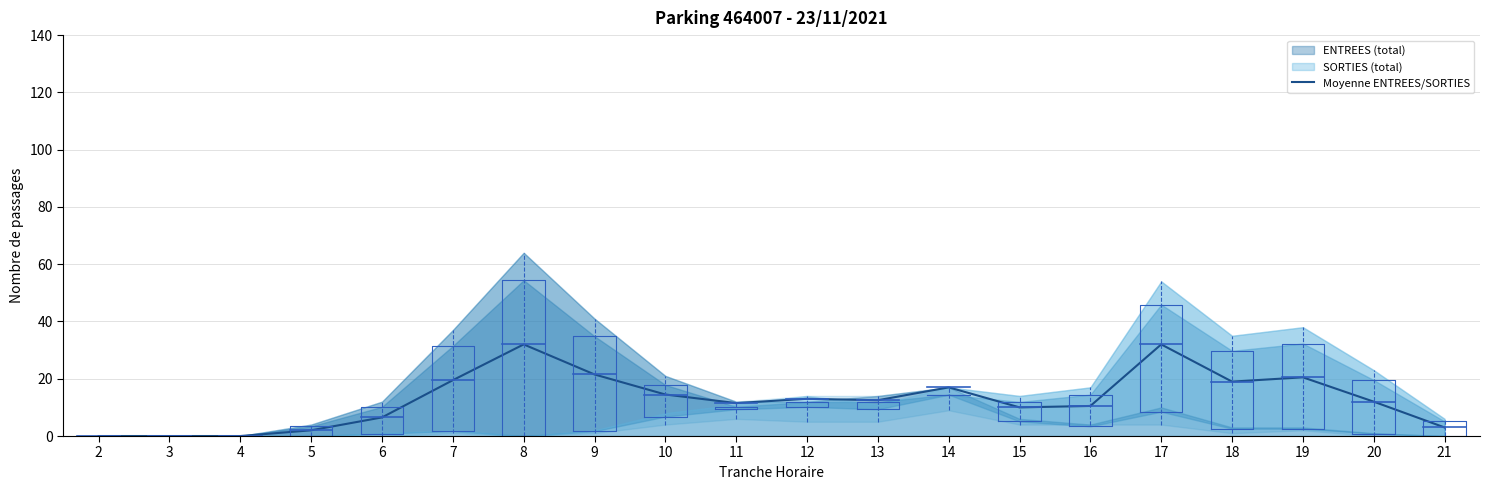

What is the difference between the values at 18 and 11?

7.5